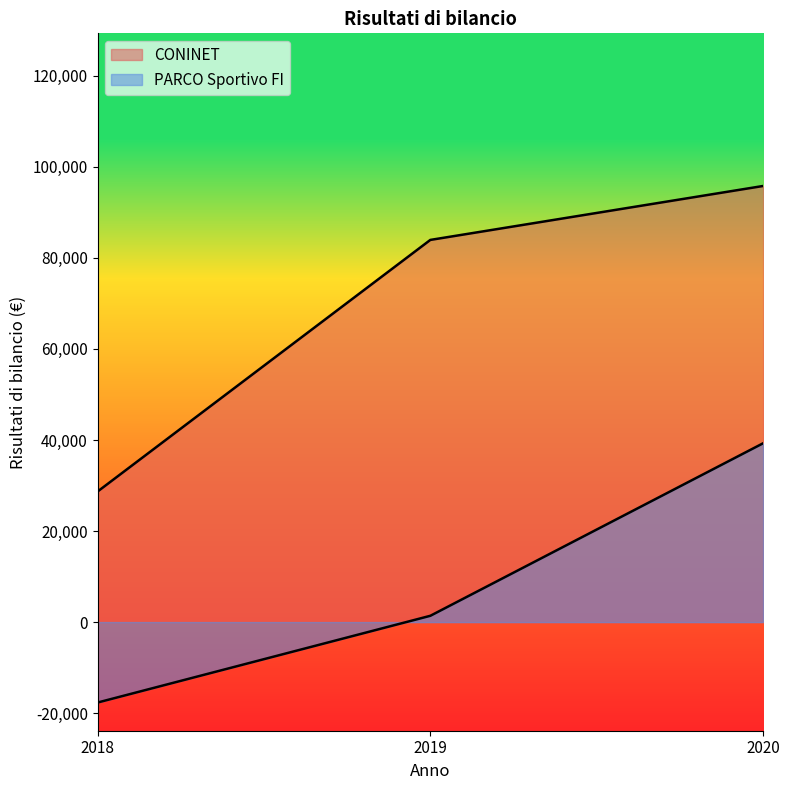

The PARCO Sportivo FI series shows 70263.1 at 2020. True or false?

False